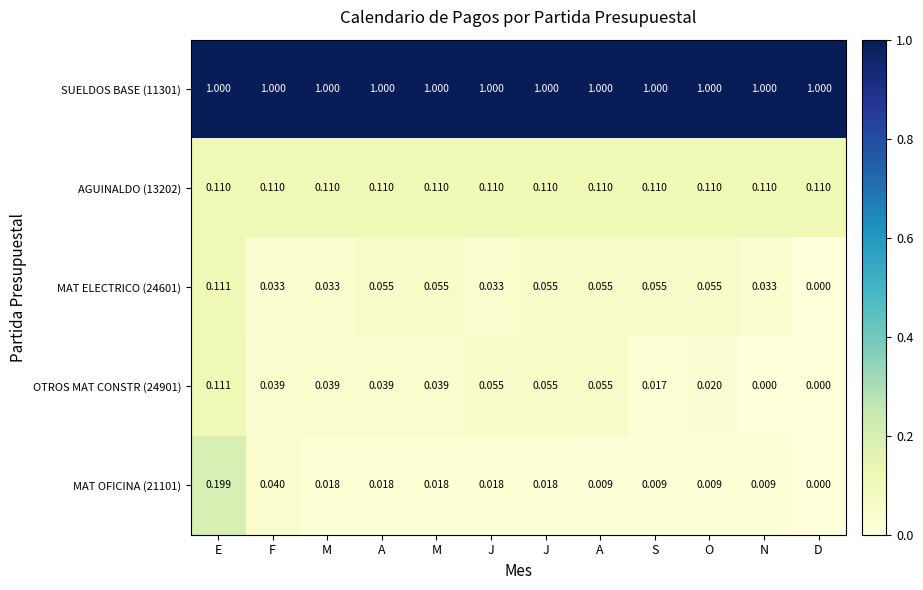

How many distinct data groups are displayed?

5